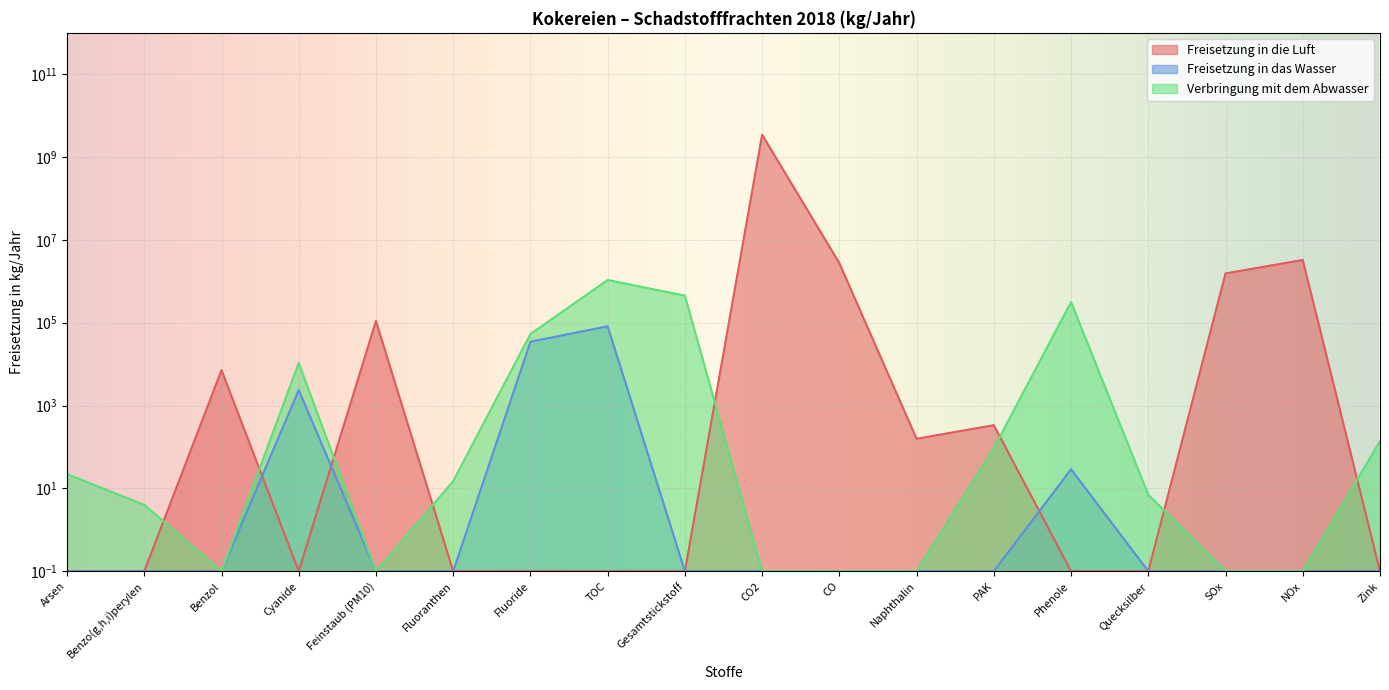

Rank the categories by Freisetzung in die Luft value from lowest to highest.

Arsen, Benzo(g,h,i)perylen, Cyanide, Fluoranthen, Fluoride, TOC, Gesamtstickstoff, Phenole, Quecksilber, Zink, Naphthalin, PAK, Benzol, Feinstaub (PM10), SOx, CO, NOx, CO2